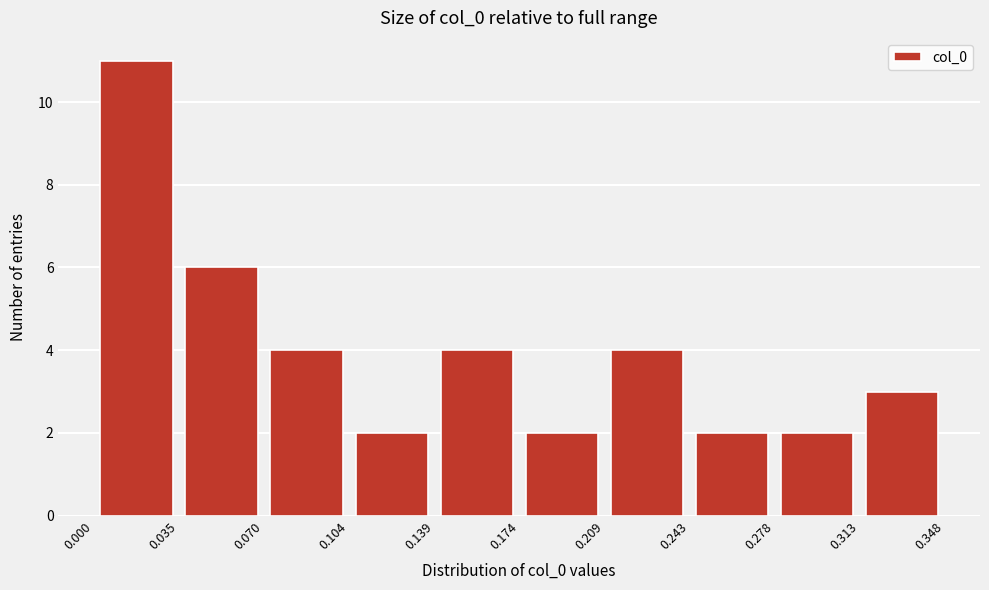

How tall is the bar that spans 0.174 to 0.209 on the x-axis? The values are not printed on the chart, so give them approximately, as read against the axis.

2